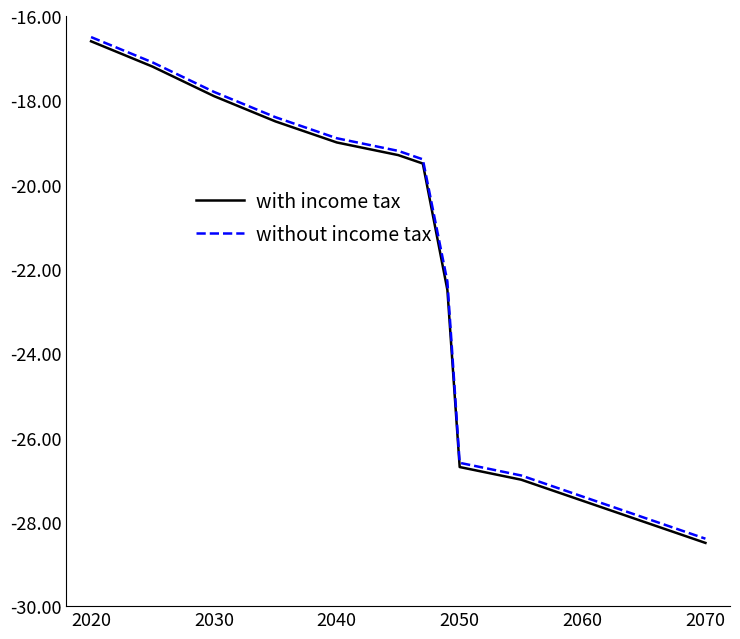

What is the highest value of the with income tax series?

-16.6